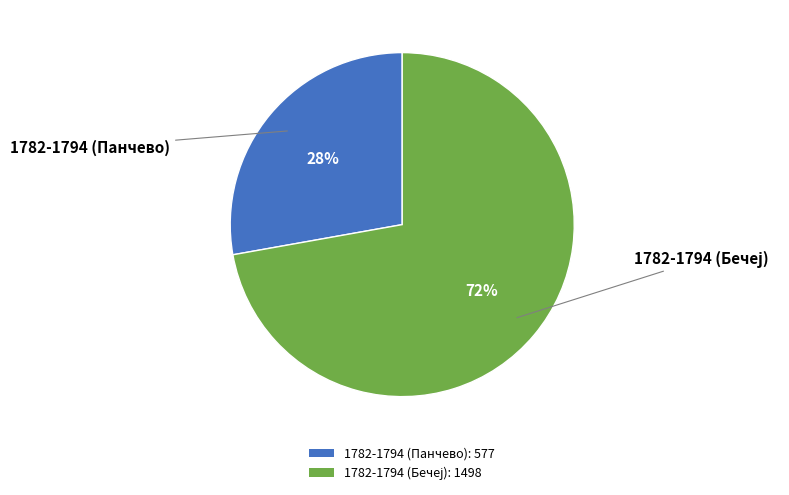

To the nearest percent, what percentage of the pie is 1782-1794 (Панчево)?

28%